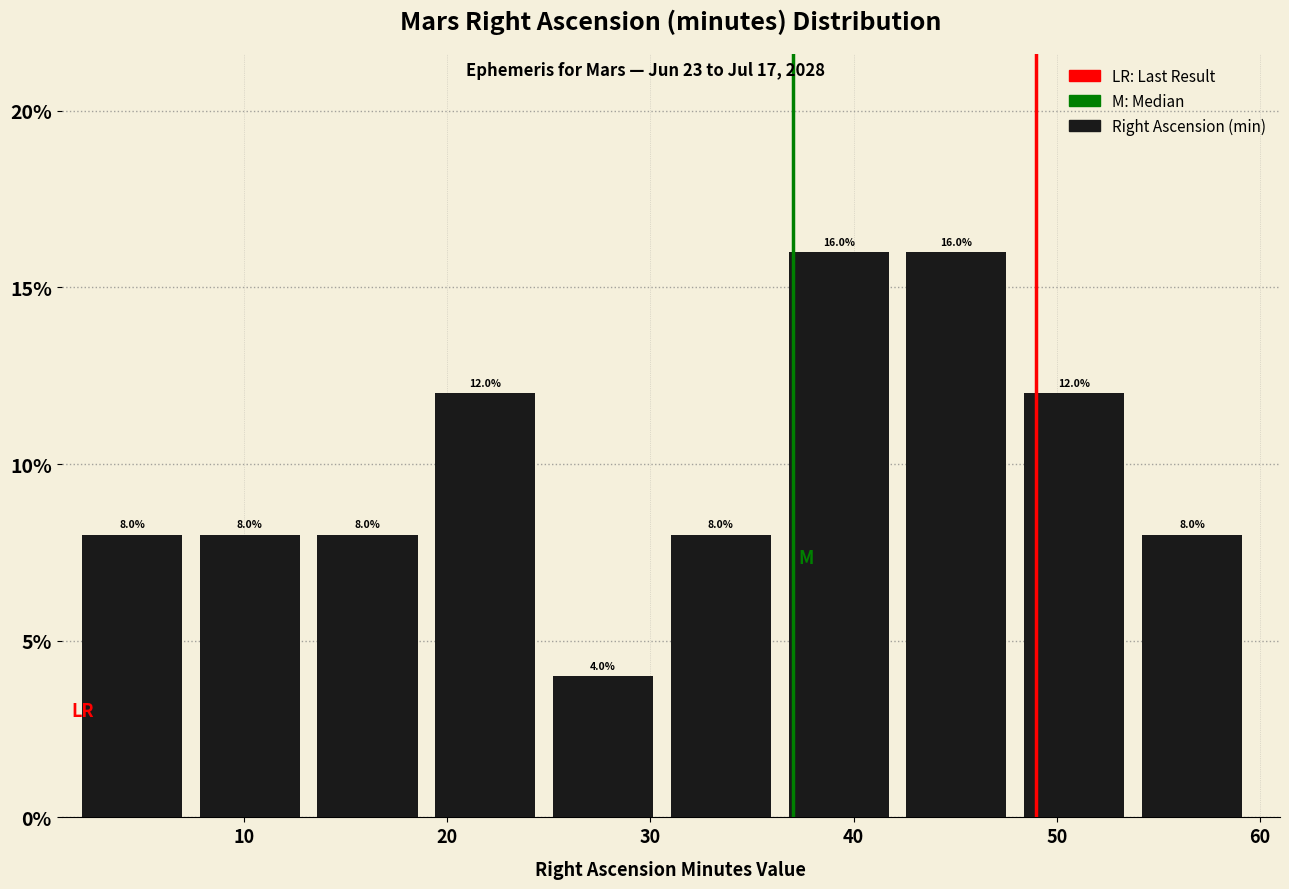

Reading left to right, transcribe this chart: for each bar, give the range it covers on the x-axis and its height. The bar edges are not printed on the chart, so give them approximately, as read against the axis.

2.0 to 7.8: 8.0
7.8 to 13.6: 8.0
13.6 to 19.4: 8.0
19.4 to 25.2: 12.0
25.2 to 31.0: 4.0
31.0 to 36.8: 8.0
36.8 to 42.6: 16.0
42.6 to 48.4: 16.0
48.4 to 54.2: 12.0
54.2 to 60.0: 8.0